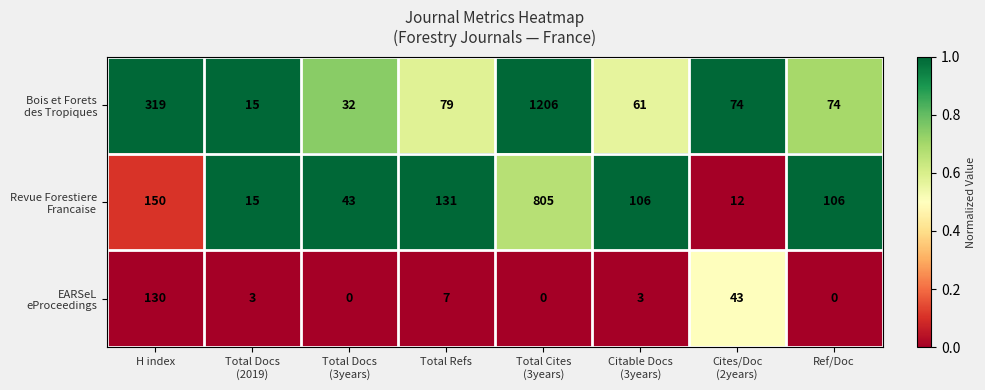

At how many categories does at least one series exceed 27?

7